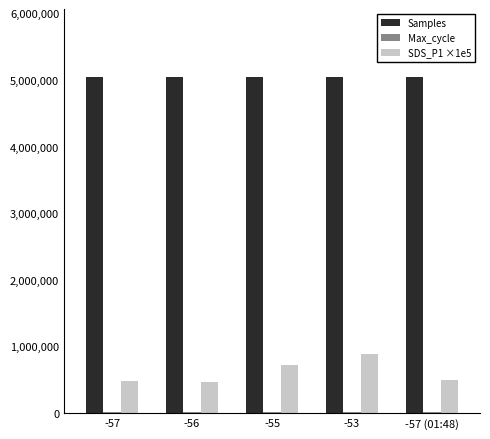

The value of Samples at -57 is 2721065. True or false?

False